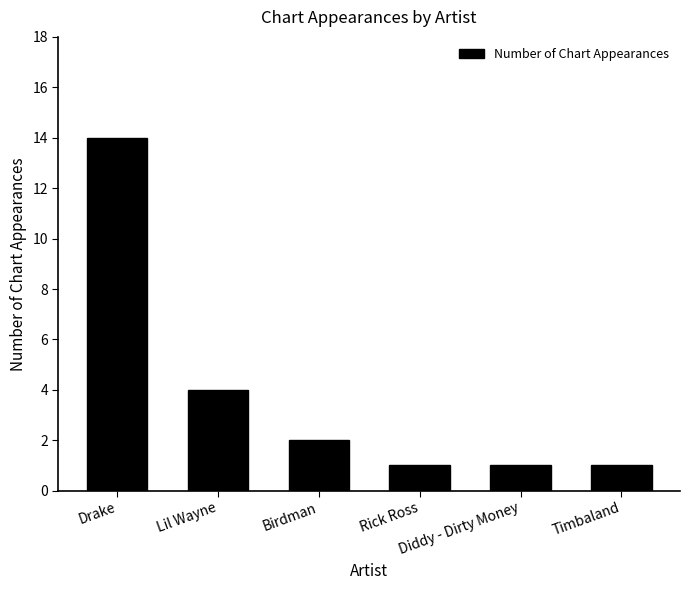

What is the label of the 3rd bar from the right?

Rick Ross